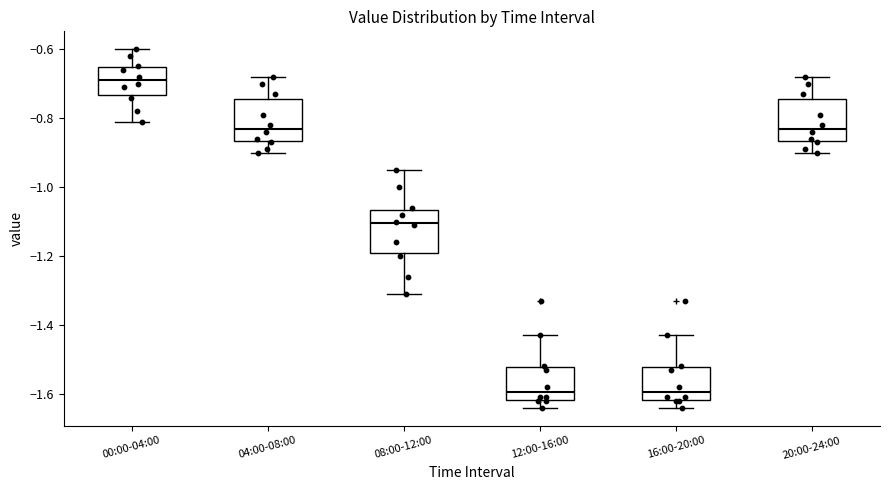

Where does the median line of the box for 16:00-20:00 sit on the y-axis? The values are not printed on the chart, so give them approximately, as read against the axis.

-1.60